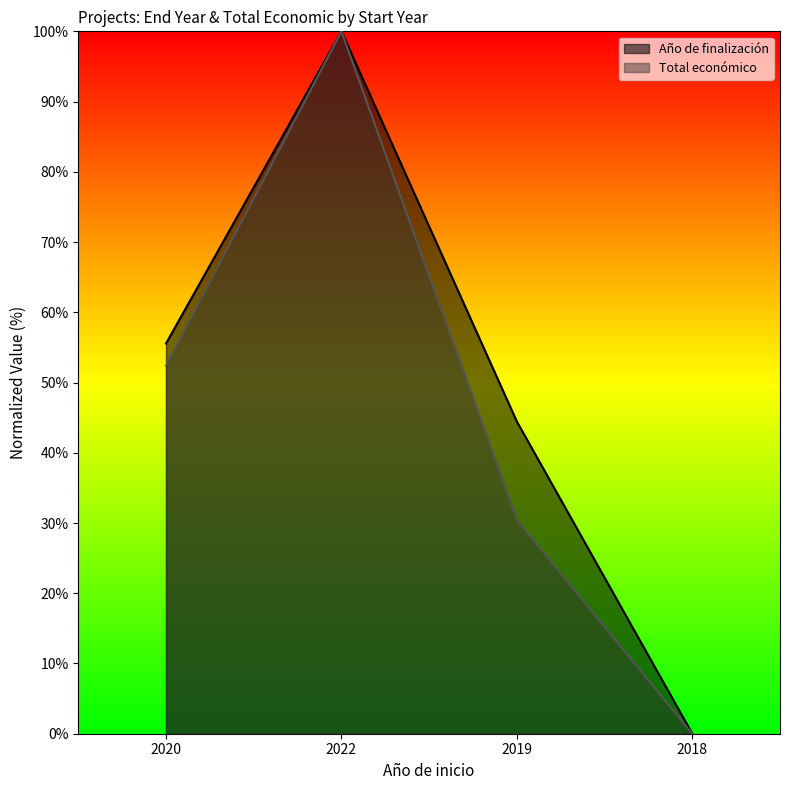

Reading left to right, transcribe all the data shown in this chart.

Año de finalización: 55.6	100.0	44.4	0.0
Total económico: 52.4	100.0	30.4	0.0